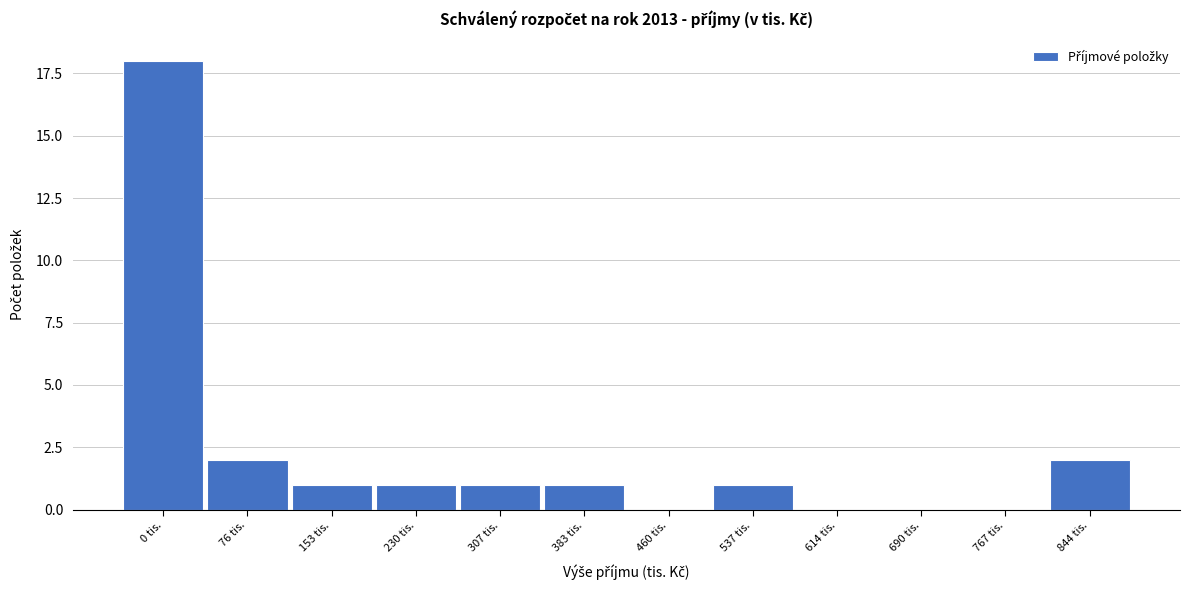

Reading left to right, what are all the values shown in this chart?

0 tis.=18	76 tis.=2	153 tis.=1	230 tis.=1	307 tis.=1	383 tis.=1	460 tis.=0	537 tis.=1	614 tis.=0	690 tis.=0	767 tis.=0	844 tis.=2